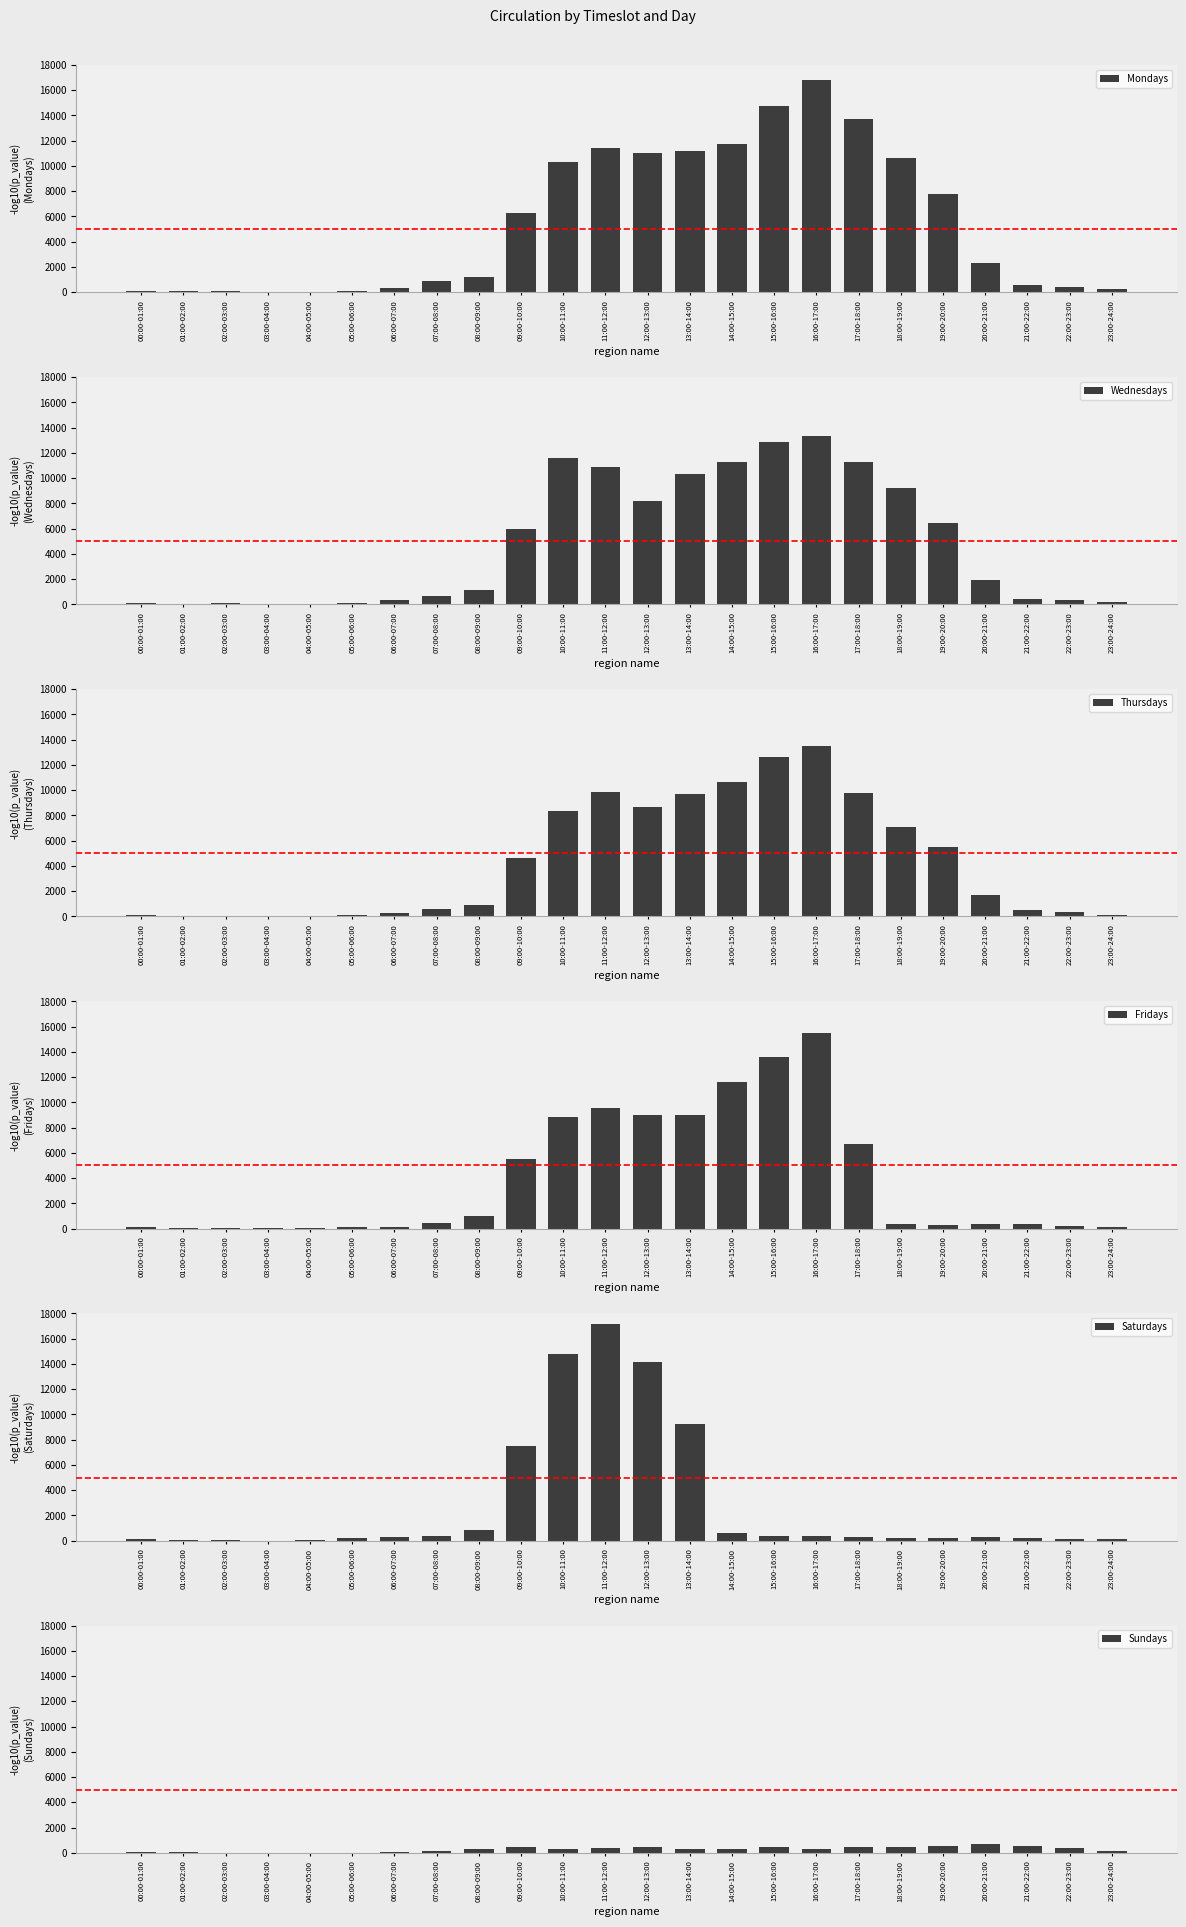

What is the sum of the Wednesdays values at 06:00-07:00 and 14:00-15:00?

11585